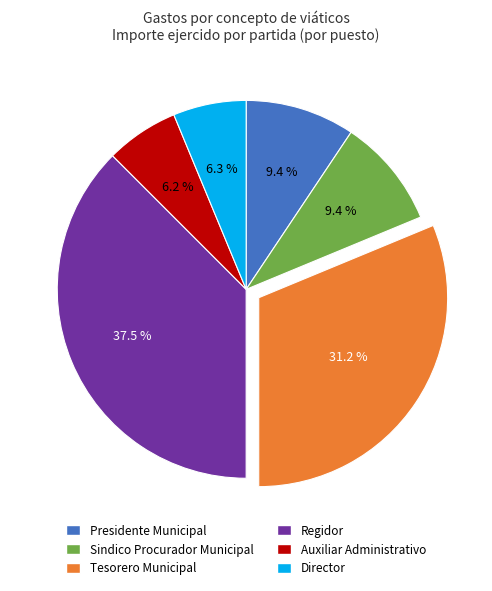

Which has a higher value, Presidente Municipal or Tesorero Municipal?

Tesorero Municipal